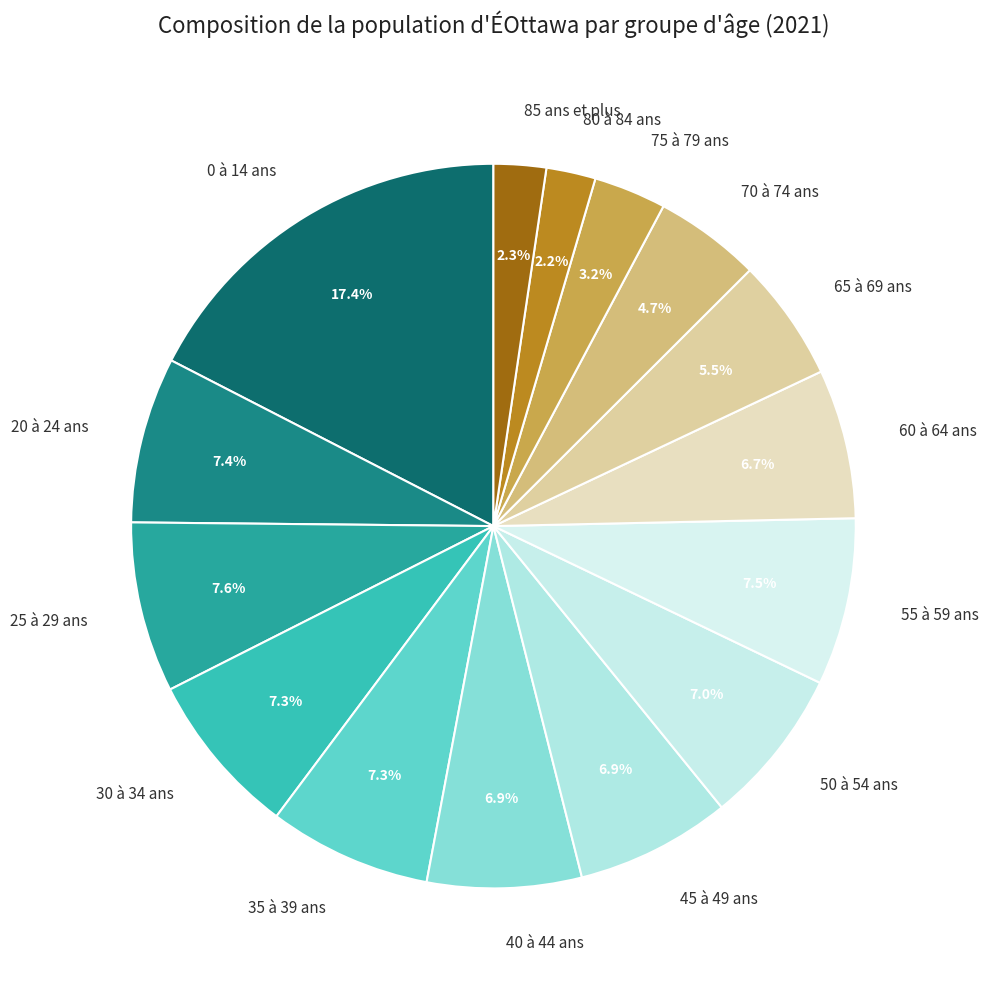

To the nearest percent, what is the combined percentage of 35 à 39 ans and 20 à 24 ans?

15%